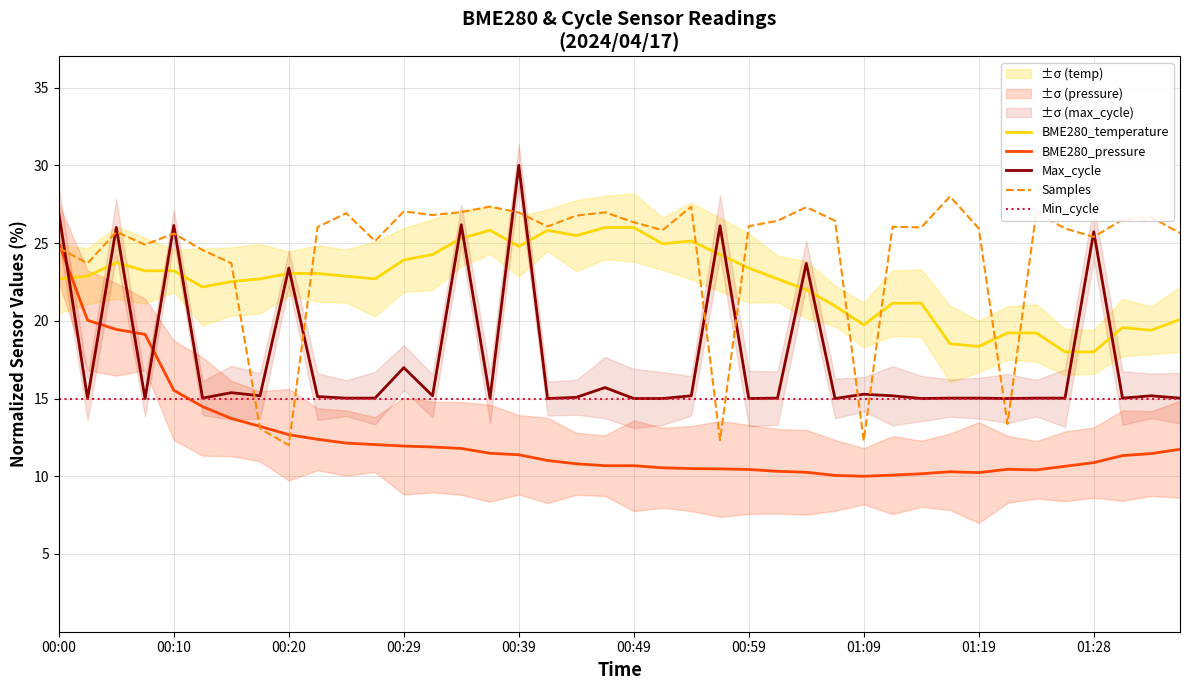

Is the value of BME280_pressure at 00:29 greater than the value of BME280_temperature at 00:20?

No